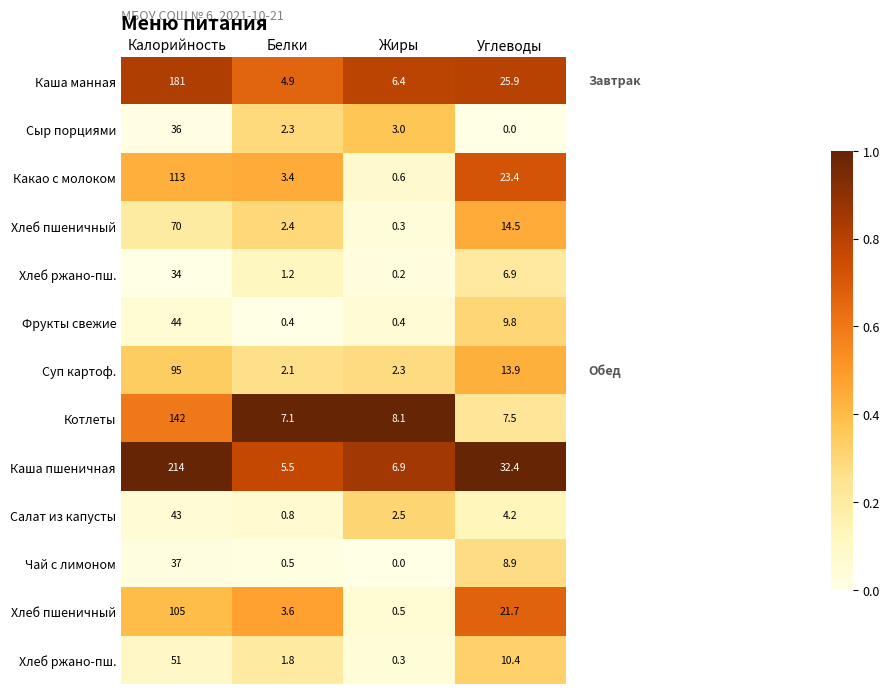

At how many categories does at least one series exceed 0?

4